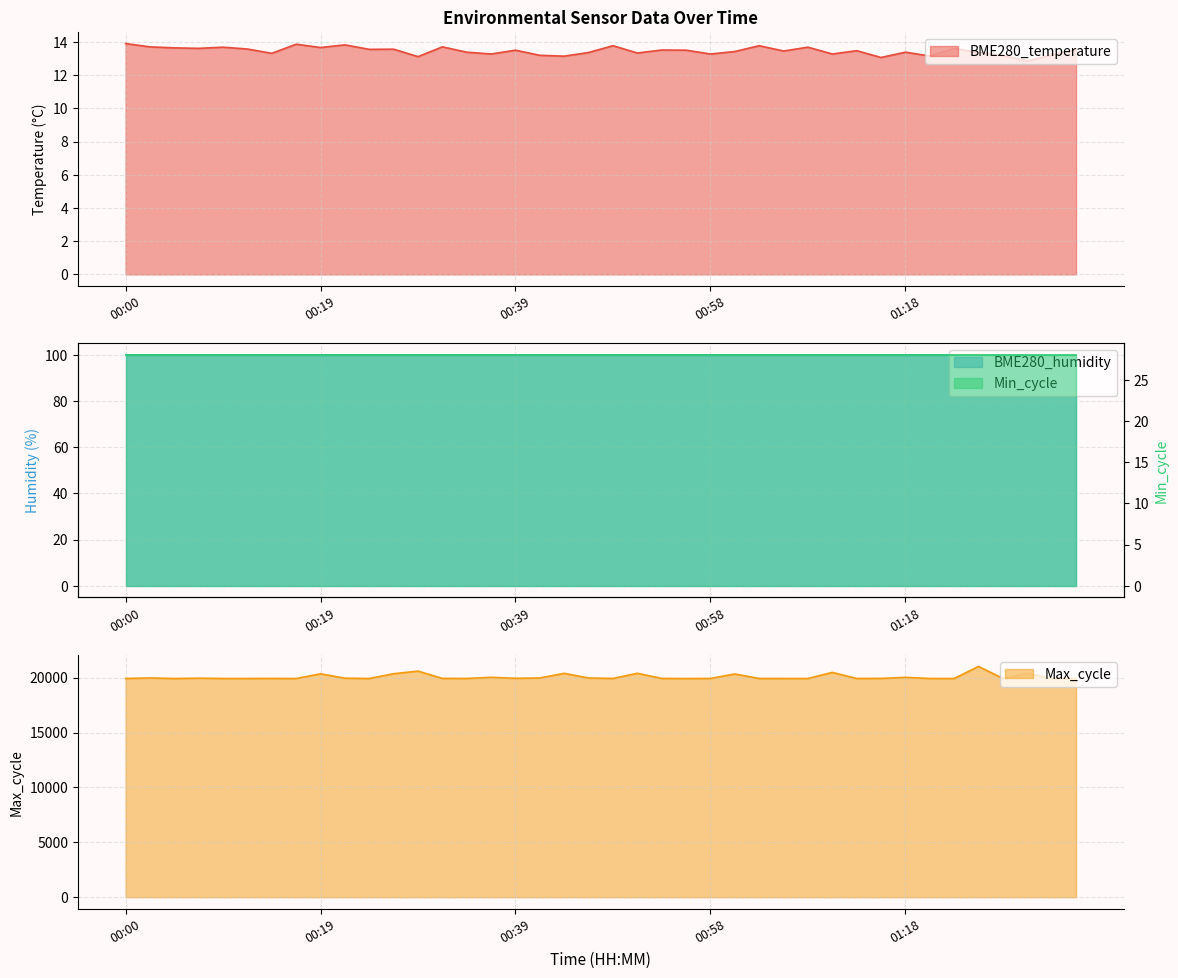

True or false: BME280_temperature and Max_cycle cross at least once.

False